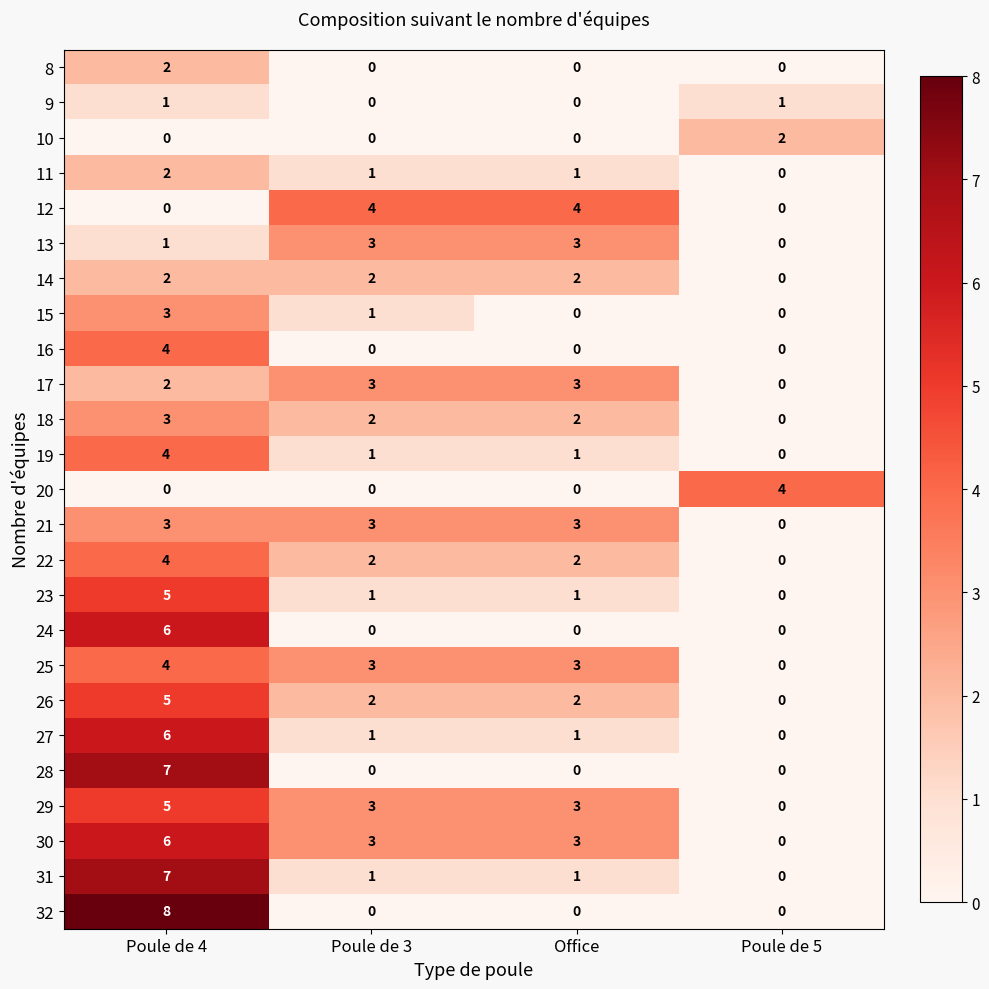

Read the 30 value at Poule de 4.

6